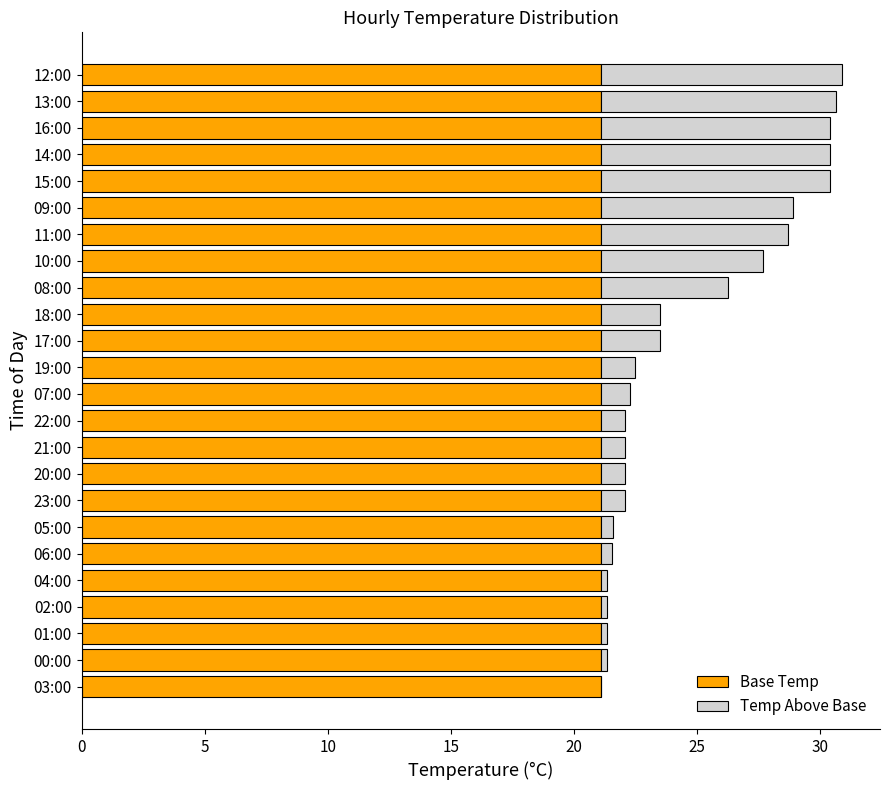

How many distinct data groups are displayed?

2